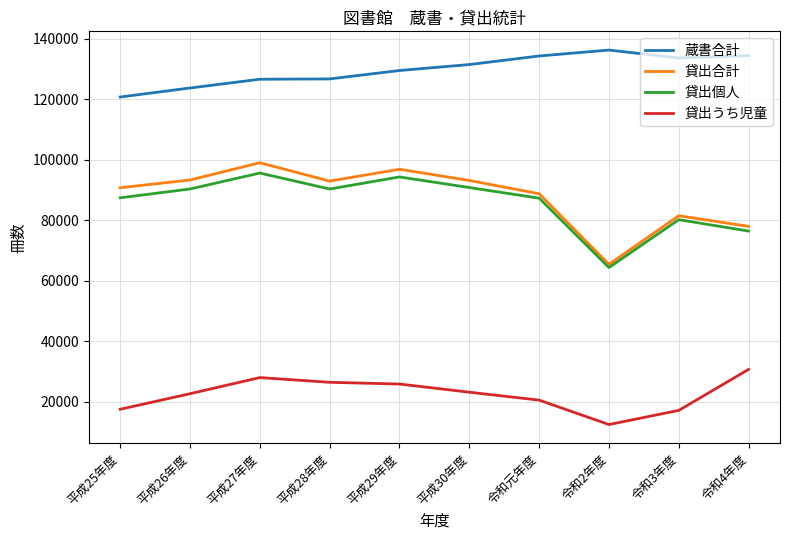

True or false: 貸出うち児童 has a value of 30789 at 令和元年度.

False